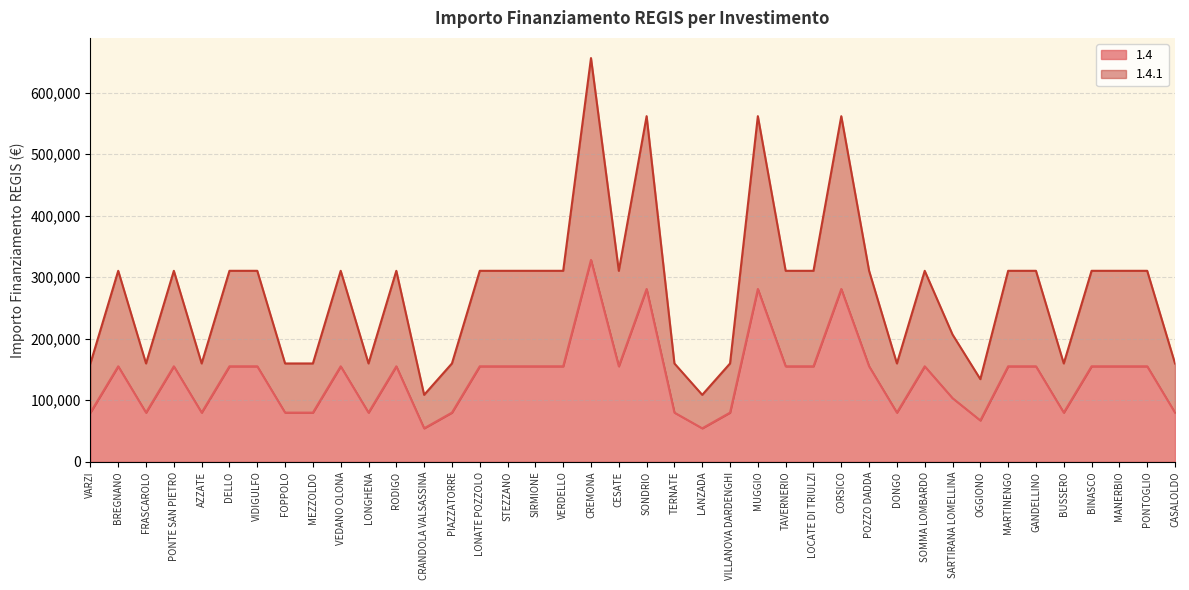

In 1.4, how many points are lower than both neighbors (excluding endpoints)?

9